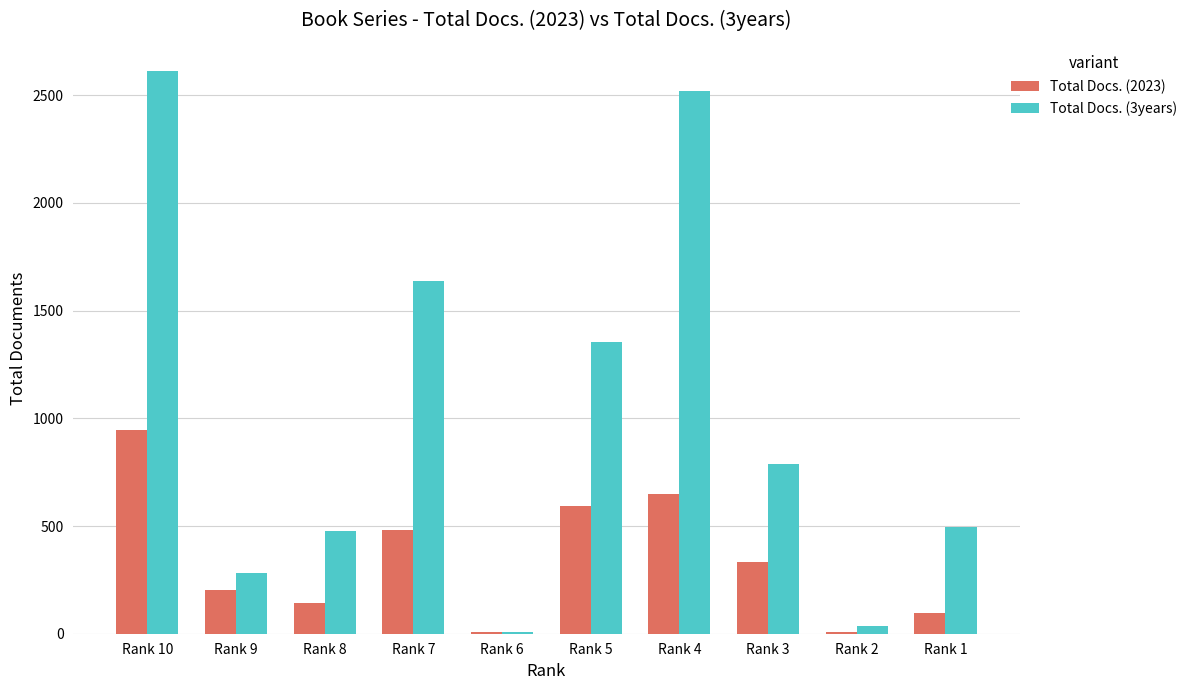

At which category is the sum across all series the highest?

Rank 10